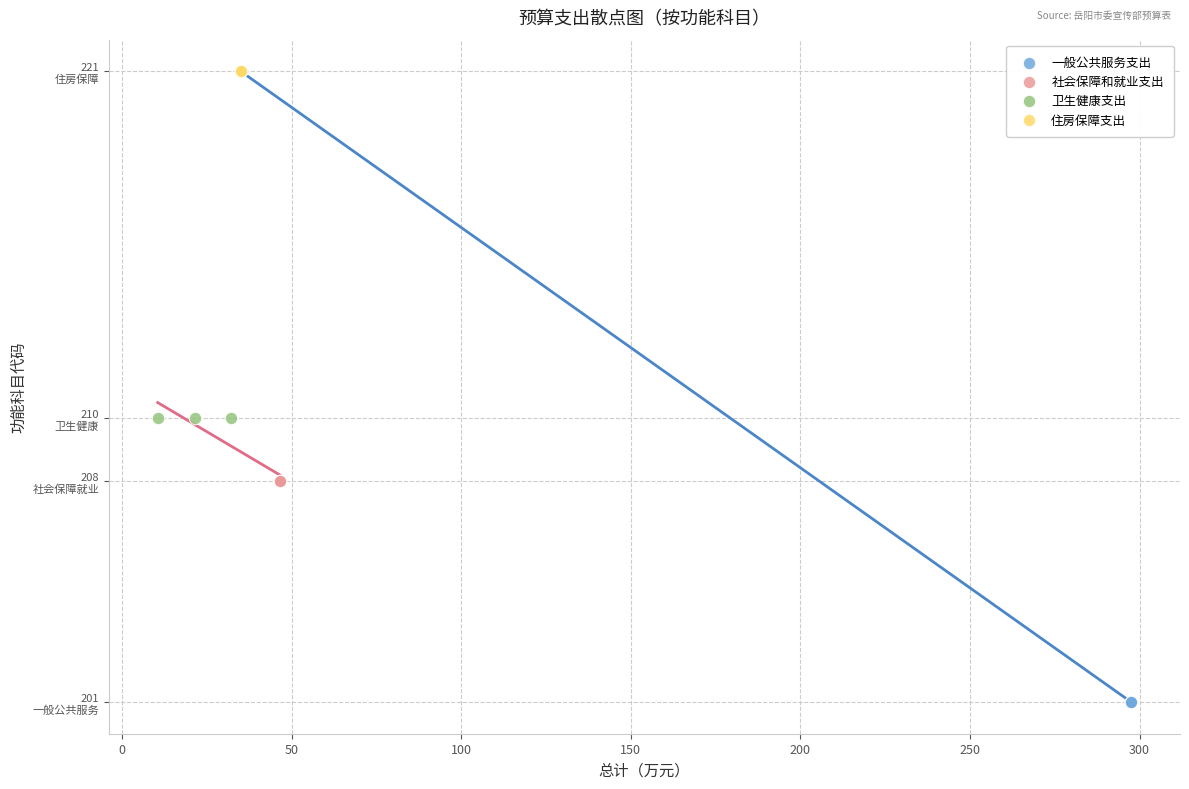

Which series reaches the maximum Y coordinate?

住房保障支出